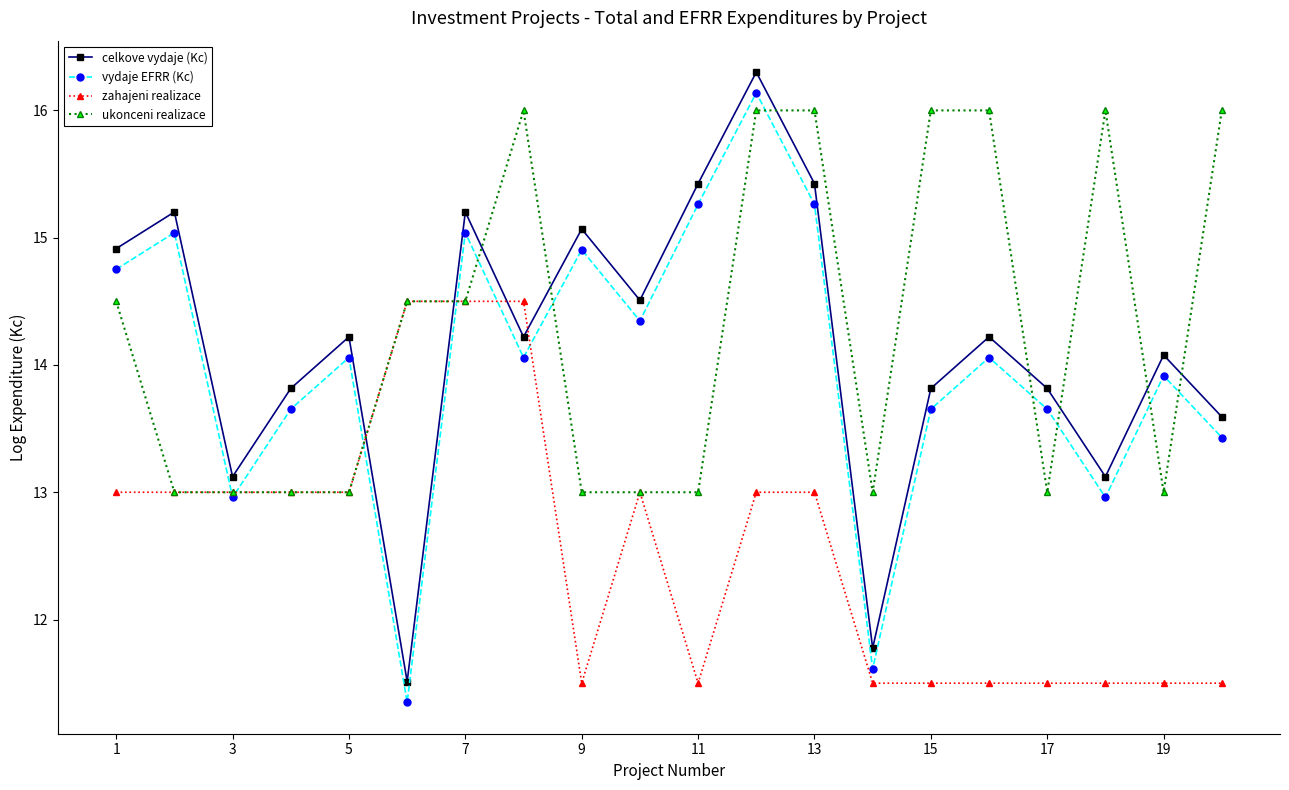

True or false: celkove vydaje (Kc) and zahajeni realizace cross at least once.

True